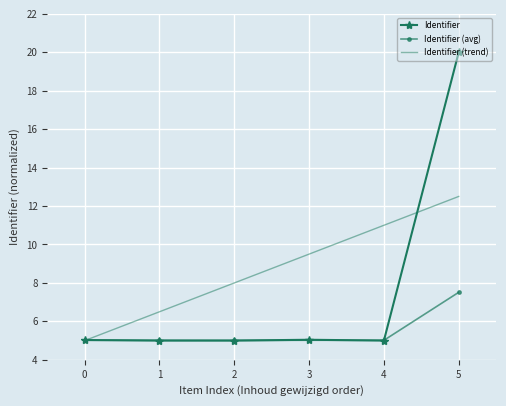

What is the minimum value for Identifier (trend)?

5.0